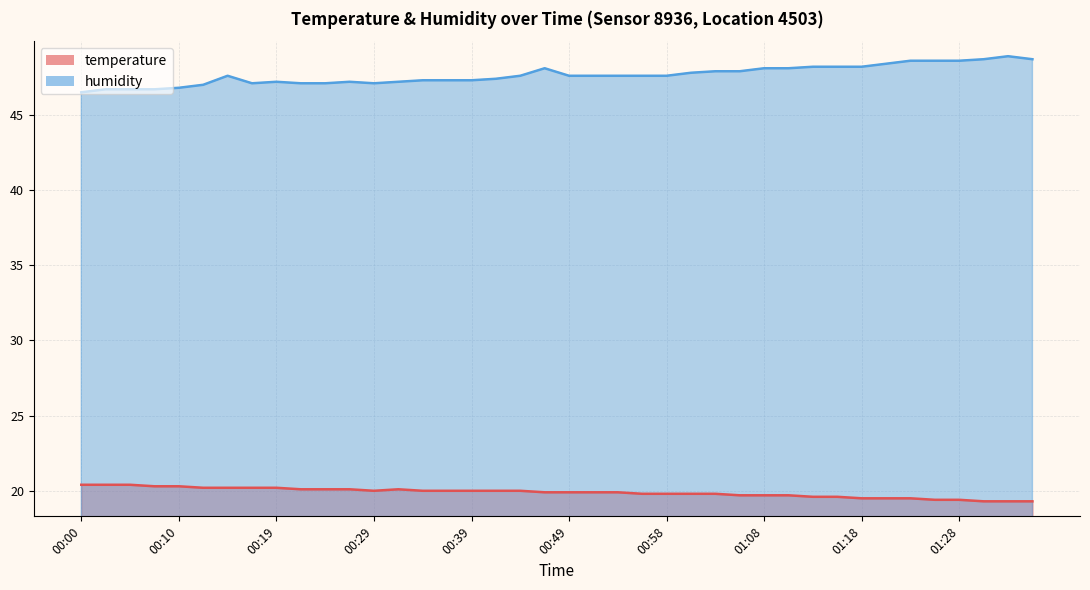

Which series has the largest range (max minus min)?

humidity